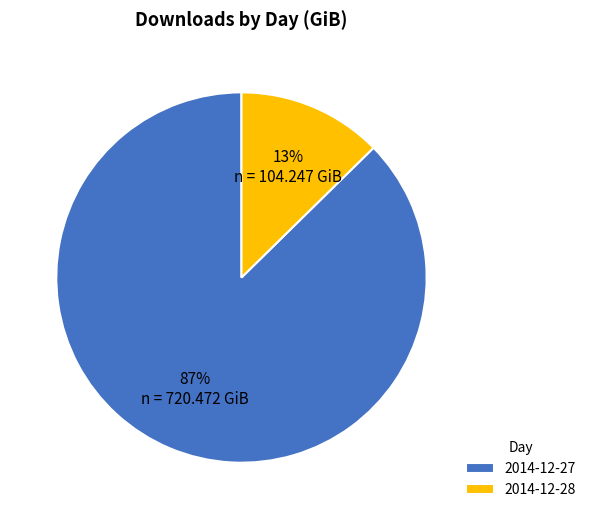

Rank the categories by value from highest to lowest.

2014-12-27, 2014-12-28